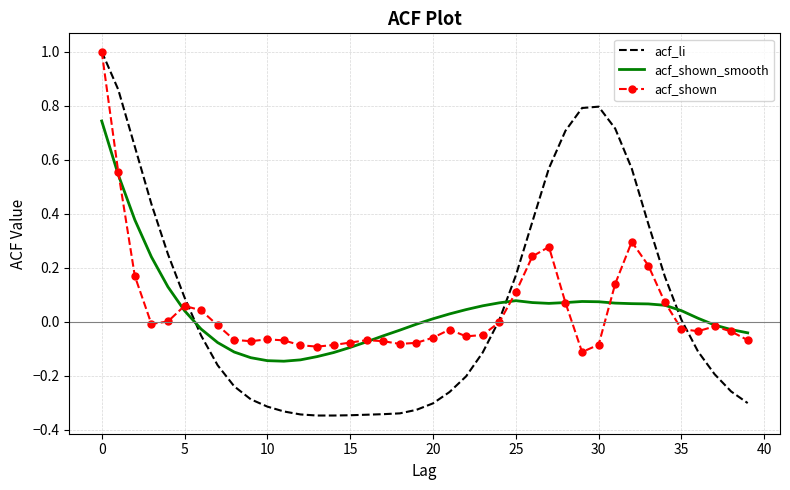

True or false: acf_li and acf_shown_smooth intersect in this chart.

True